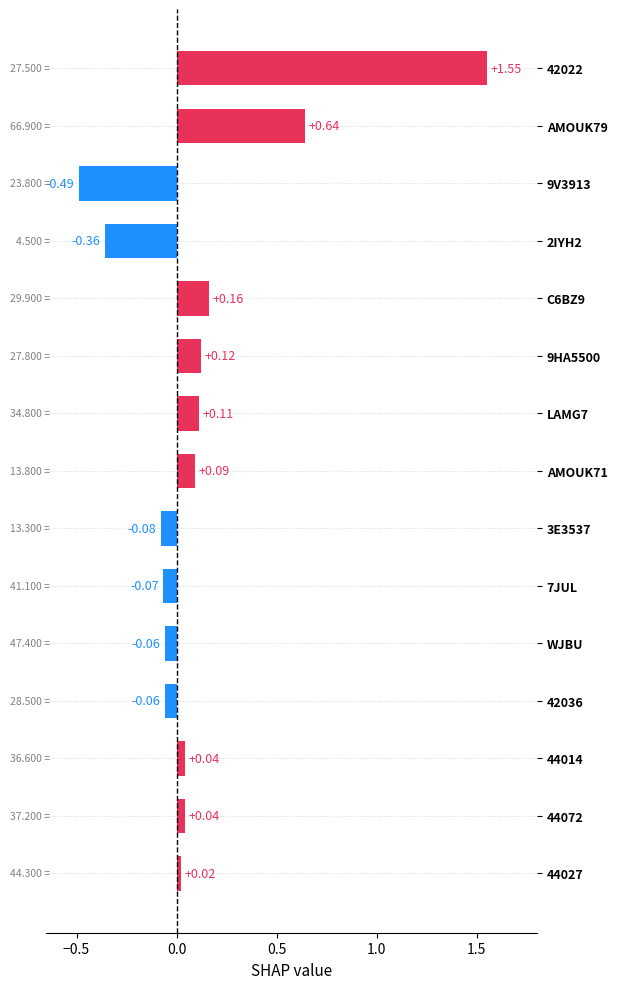

Which has a higher value, 3E3537 or 44014?

44014